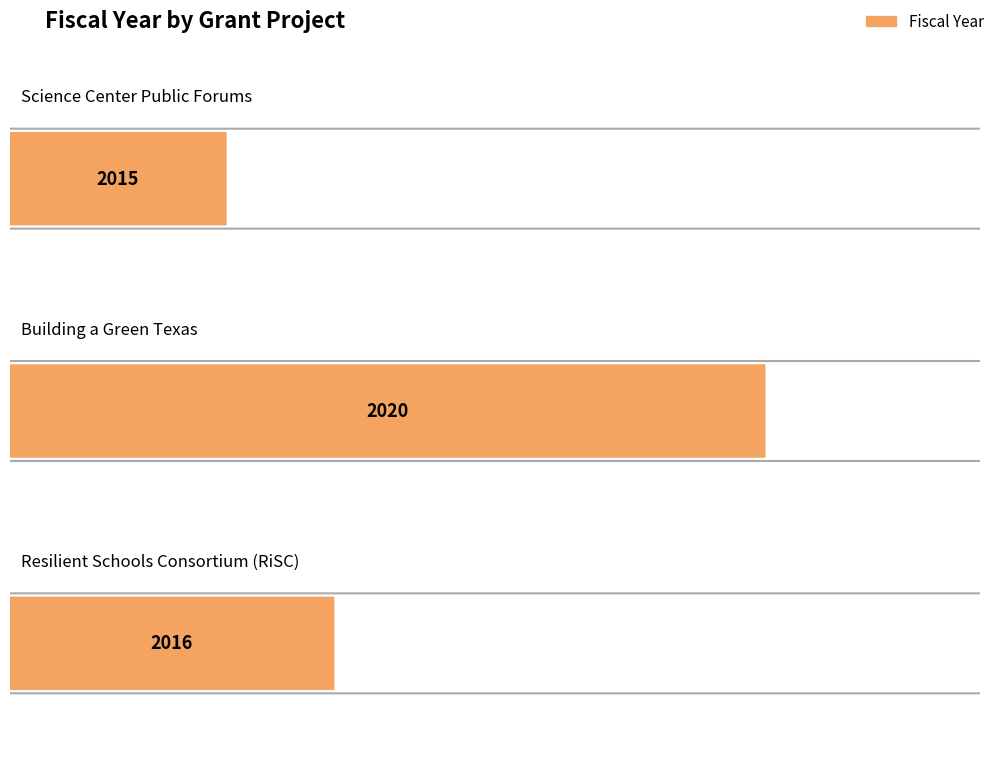

What is the change in value from Science Center Public Forums to Resilient Schools Consortium (RiSC)?

+1